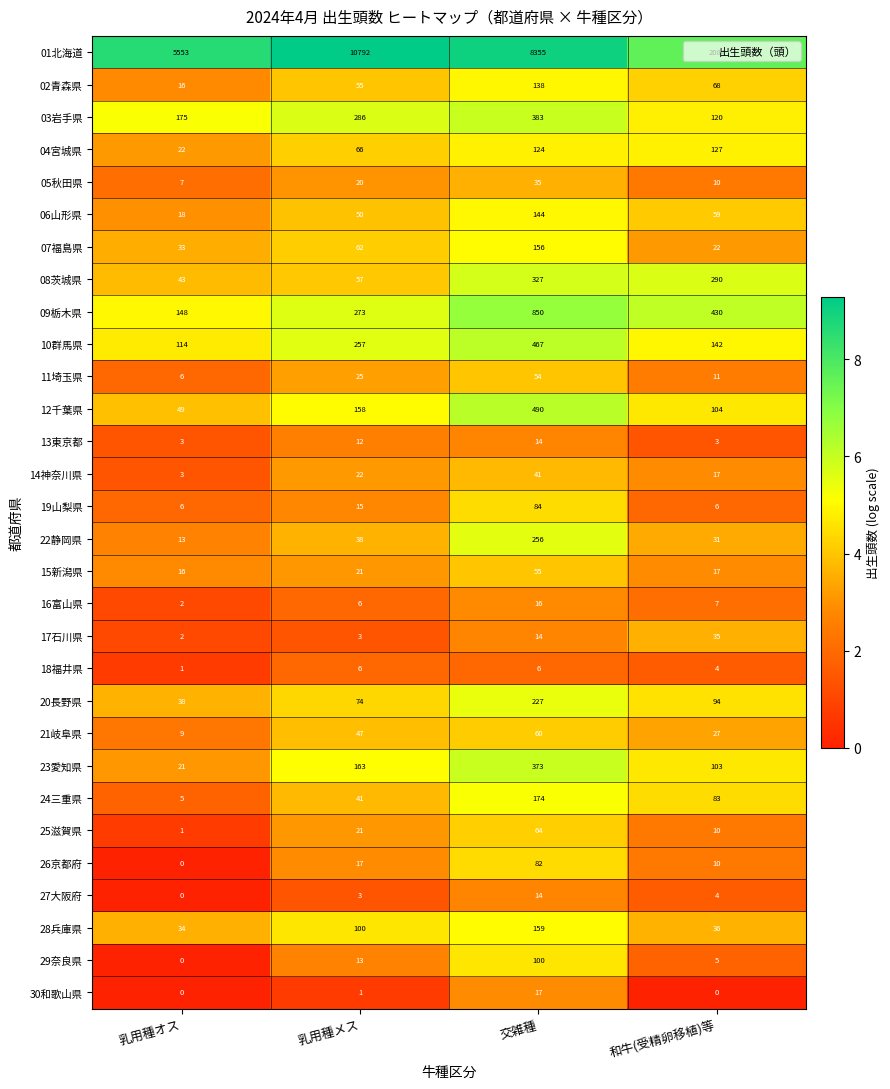

What is the sum of all 05秋田県 values?

72